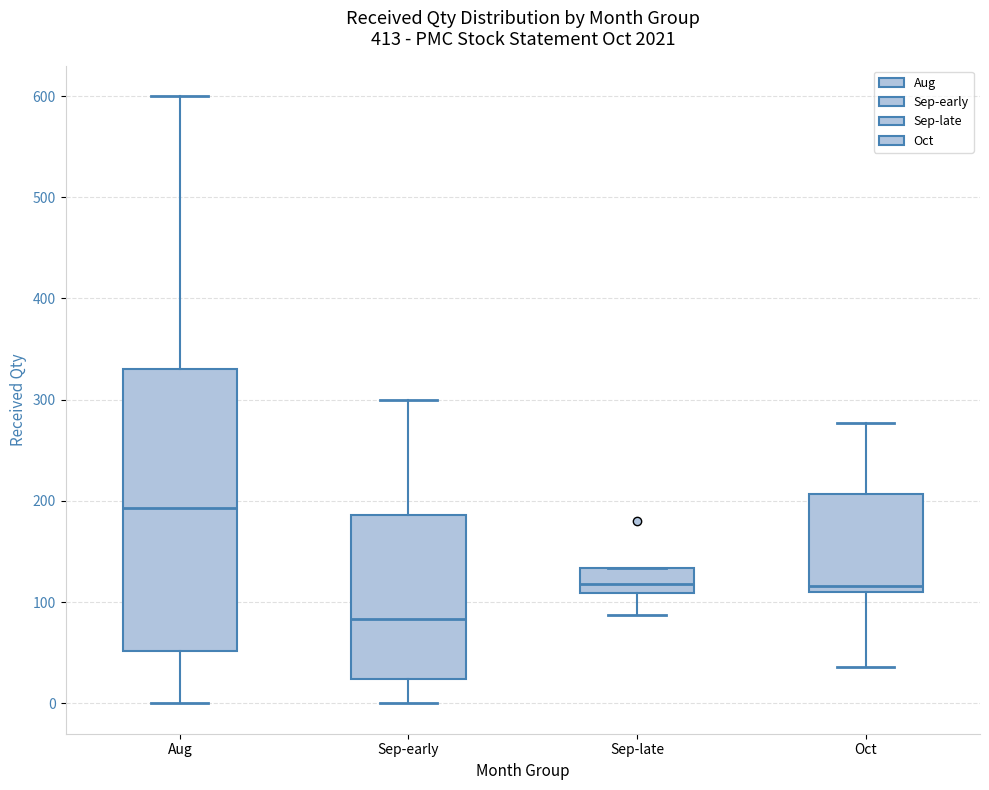

Which box's median line is the highest?

Aug